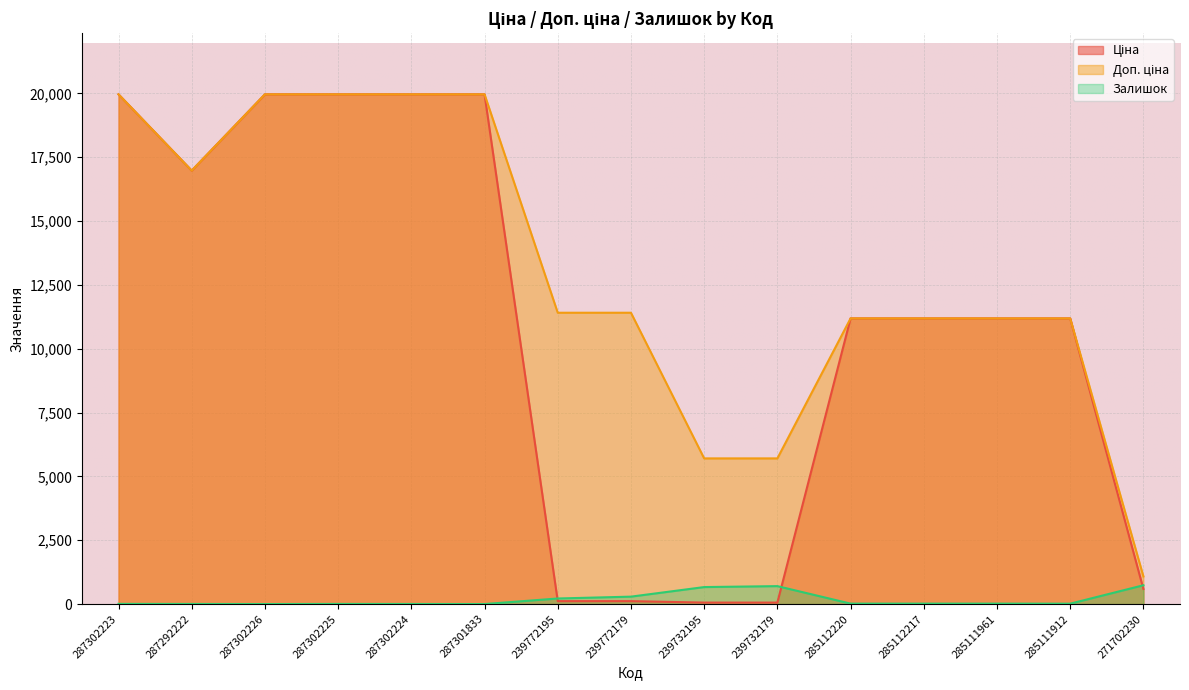

True or false: Доп. ціна and Ціна cross at least once.

False